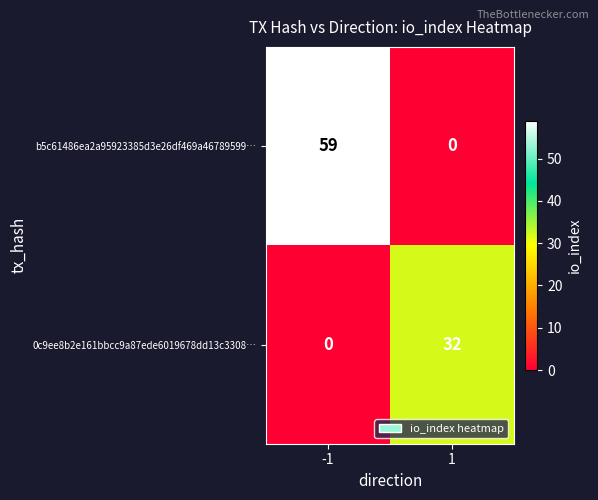

How many data points in 0c9ee8b2e161bbcc9a87ede6019678dd13c3308… are less than 32?

1